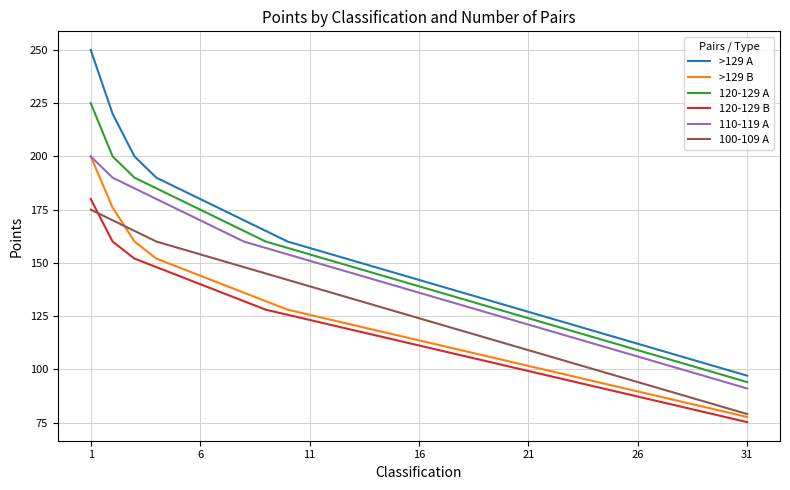

What is the minimum value for >129 B?

77.6